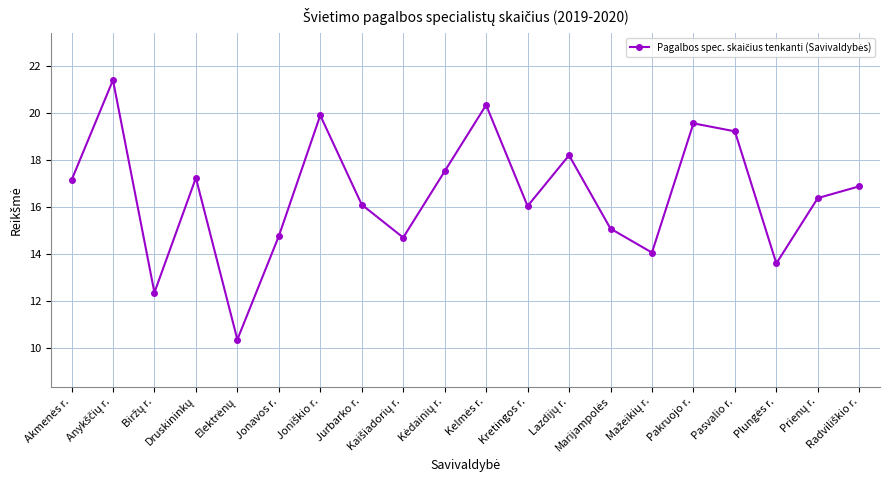

What is the smallest value displayed?

10.3